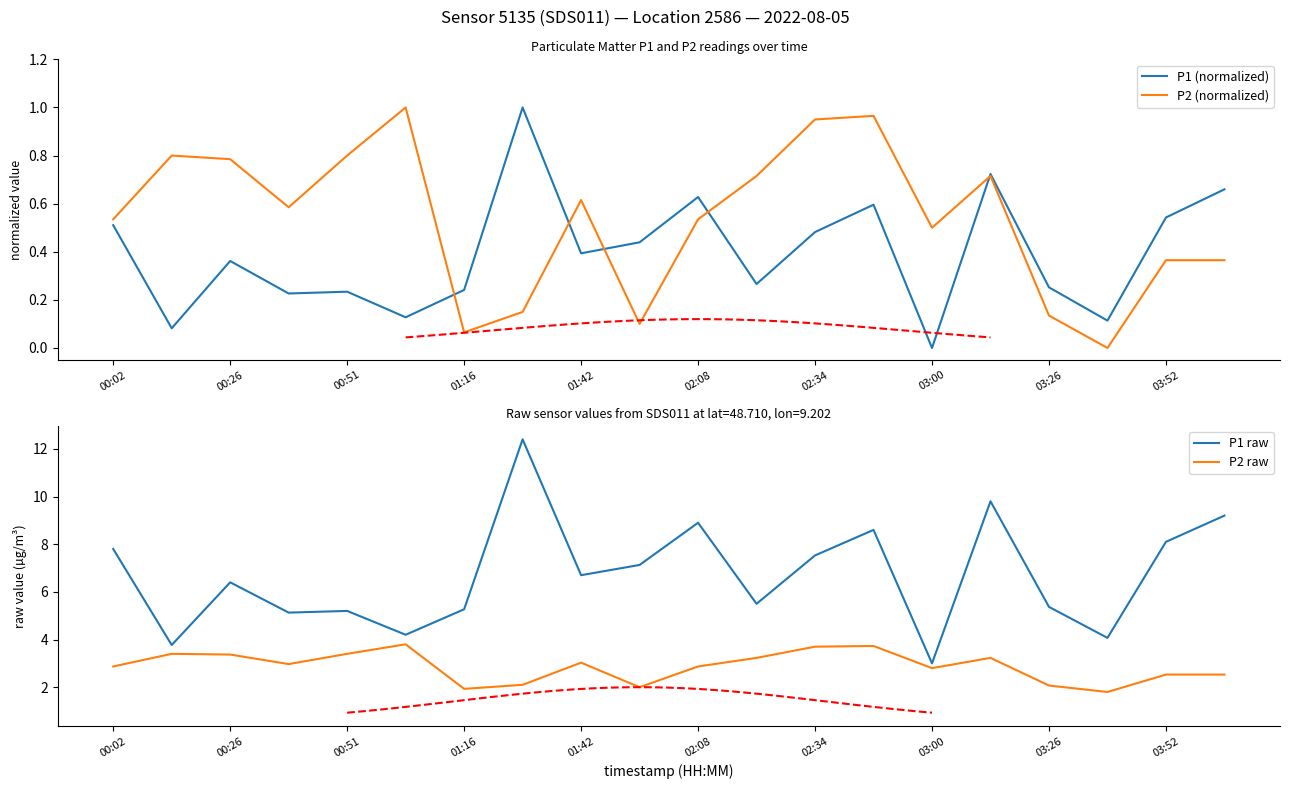

How many distinct data groups are displayed?

4